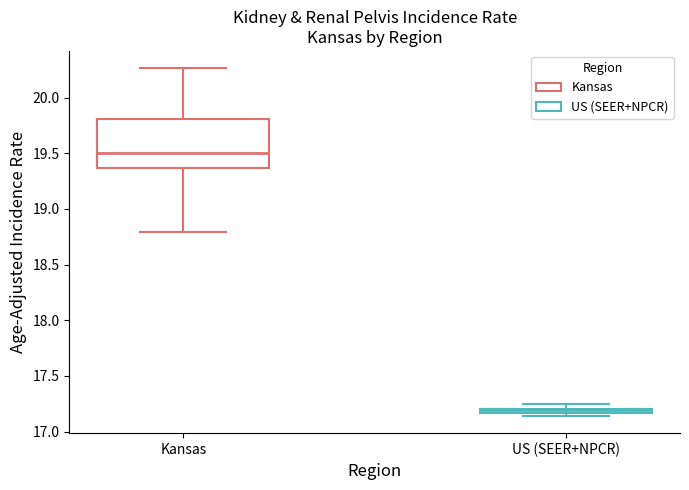

Comparing the boxes themselves (not the whiskers), which one is the tallest?

Kansas